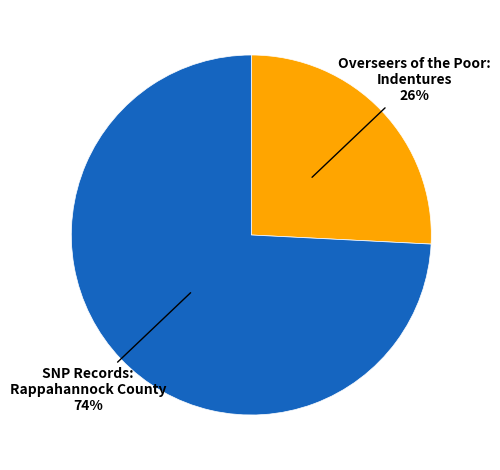

Does any single category account for the majority?

Yes